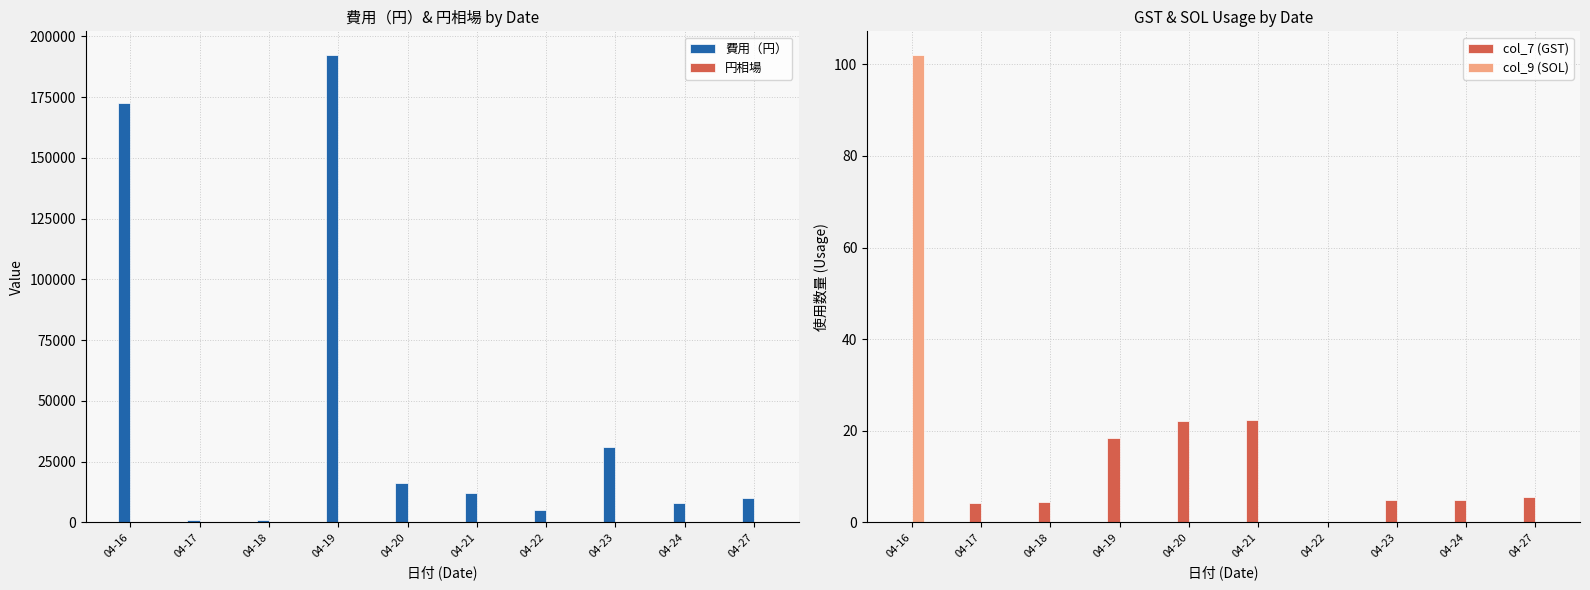

Count the number of data series in this chart.

4